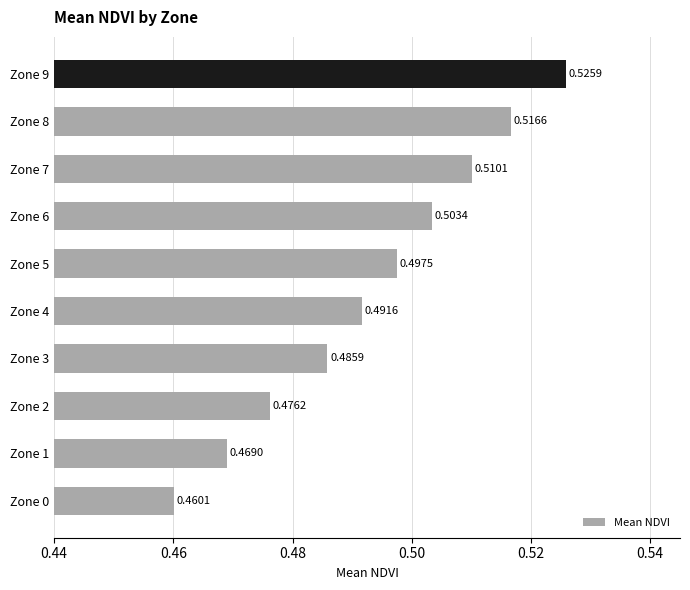

What is the sum of the values at Zone 5 and Zone 2?

1.0